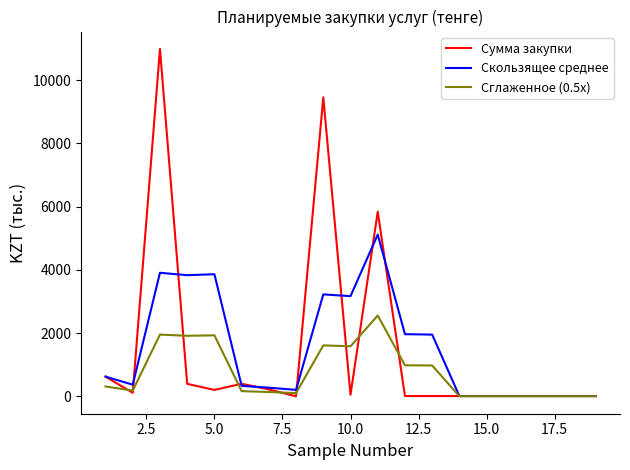

What are all the series names shown in the legend?

Сумма закупки, Скользящее среднее, Сглаженное (0.5x)